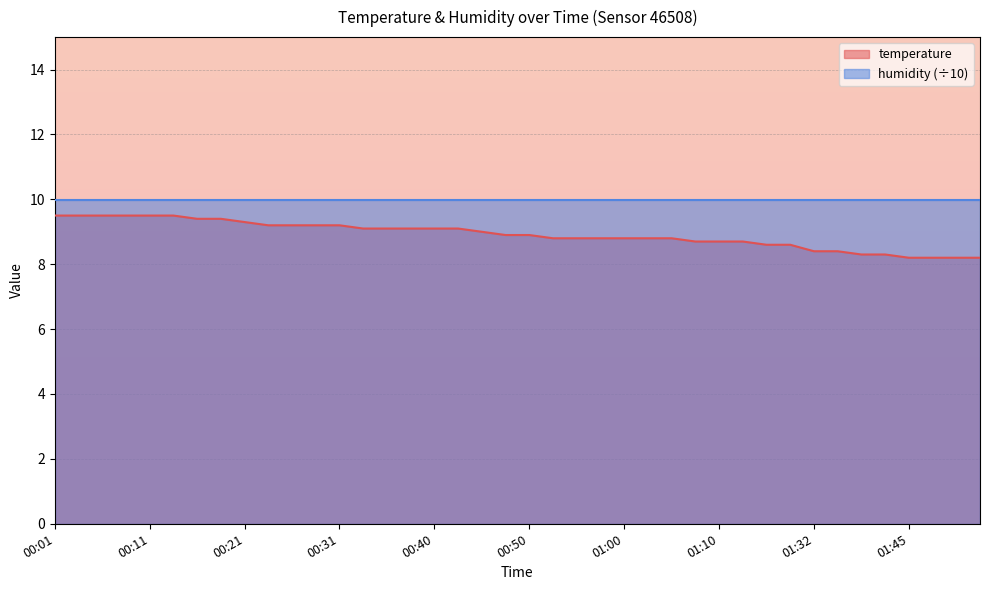

List the labels in order of value, largest first.

00:01, 00:04, 00:06, 00:09, 00:11, 00:14, 00:16, 00:18, 00:21, 00:23, 00:26, 00:28, 00:31, 00:33, 00:36, 00:38, 00:40, 00:43, 00:45, 00:48, 00:50, 00:53, 00:55, 00:58, 01:00, 01:03, 01:05, 01:08, 01:10, 01:13, 01:15, 01:18, 01:32, 01:34, 01:40, 01:43, 01:45, 01:48, 01:51, 01:53